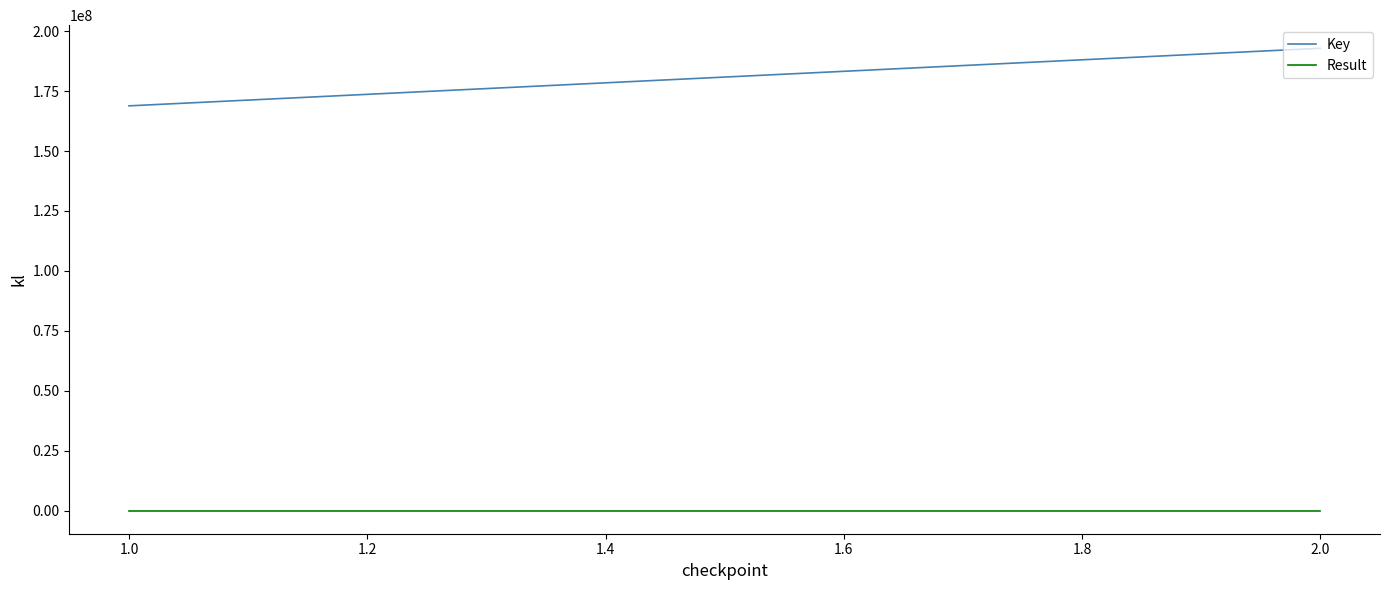

At 2.0, list the series in order from largest to smallest.

Key, Result